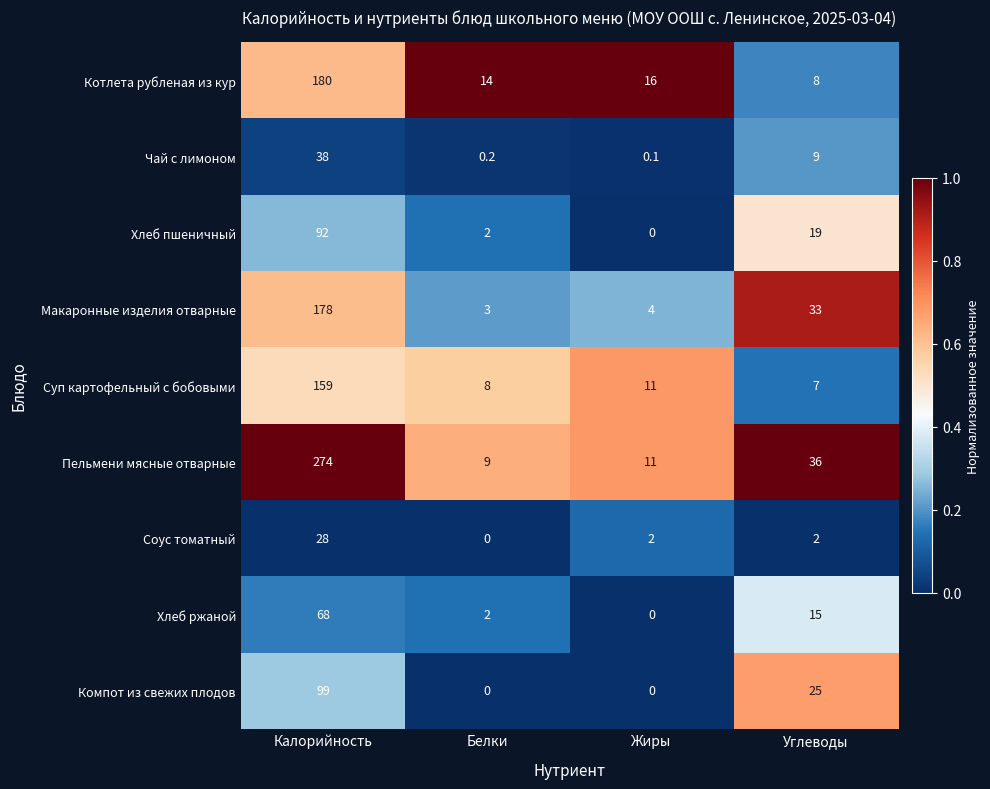

List the series in order of their peak value, lowest first.

Соус томатный, Чай с лимоном, Хлеб ржаной, Хлеб пшеничный, Компот из свежих плодов, Суп картофельный с бобовыми, Макаронные изделия отварные, Котлета рубленая из кур, Пельмени мясные отварные